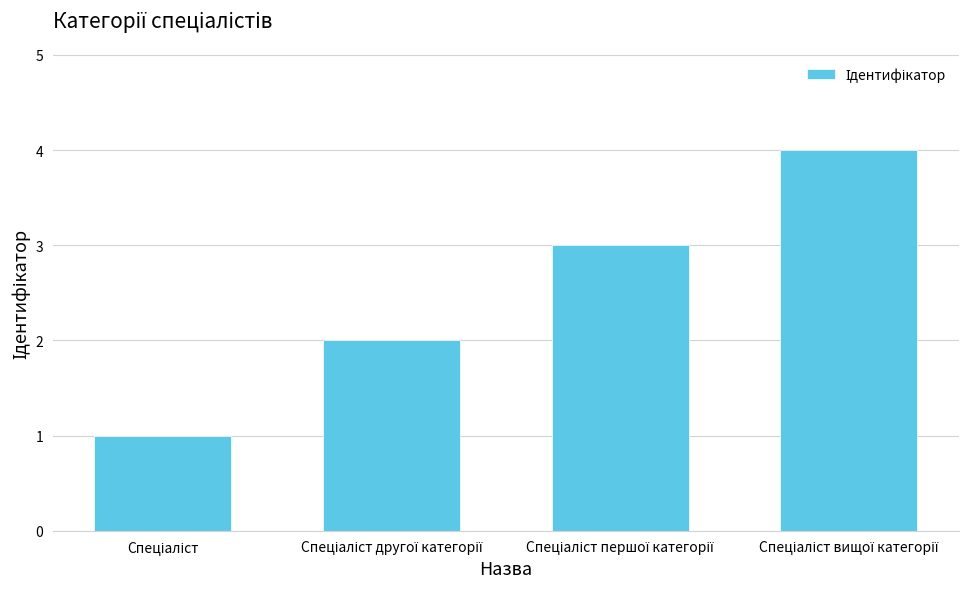

What is the difference between the maximum and minimum values?

3